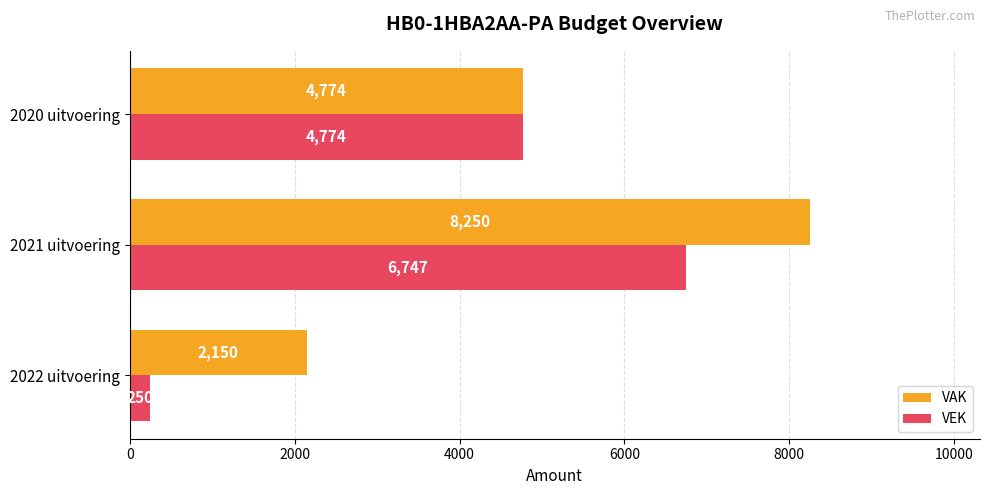

Which series has the widest spread of values?

VEK